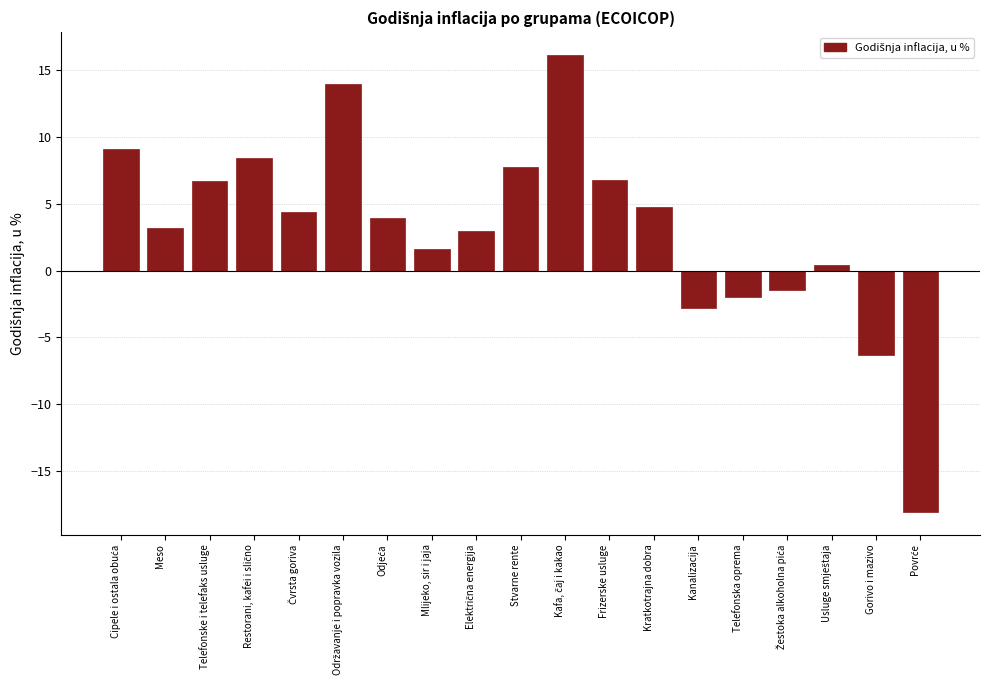

Is it true that the value at Mlijeko, sir i jaja is 1.6?

True